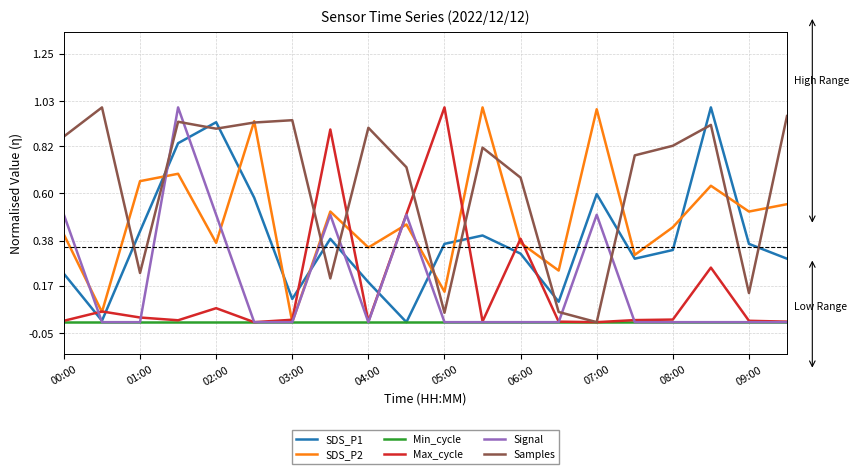

Which series has the largest total across all categories?

Samples